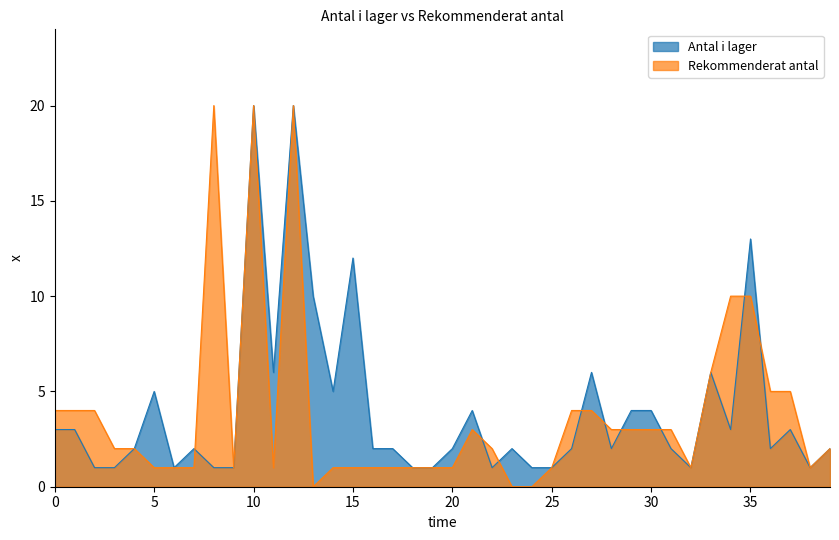

Is it true that Rekommenderat antal equals 2 at 15?

False